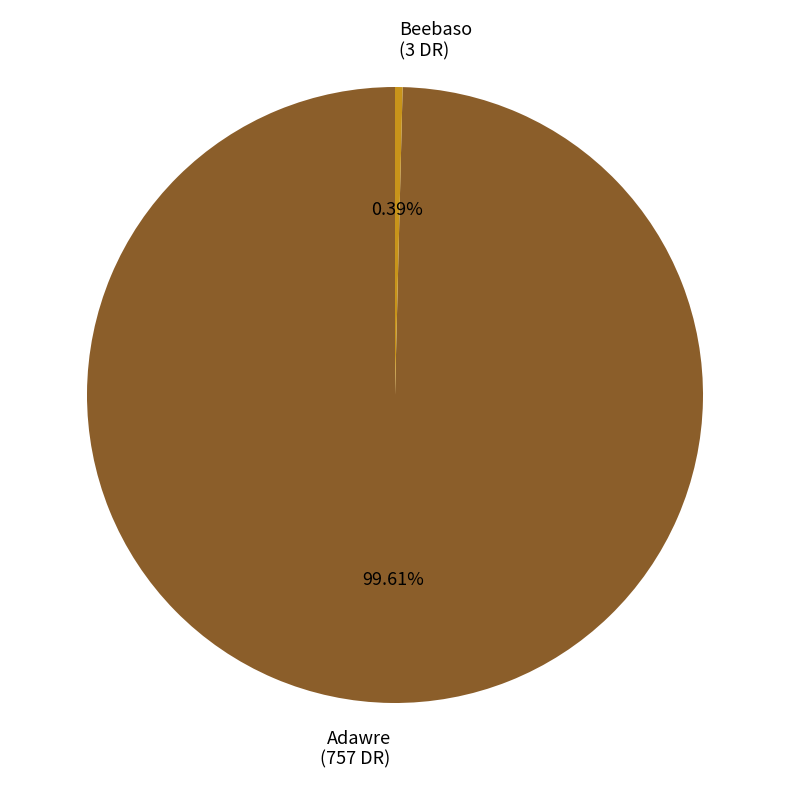

Is there any slice that represents more than half of the pie?

Yes